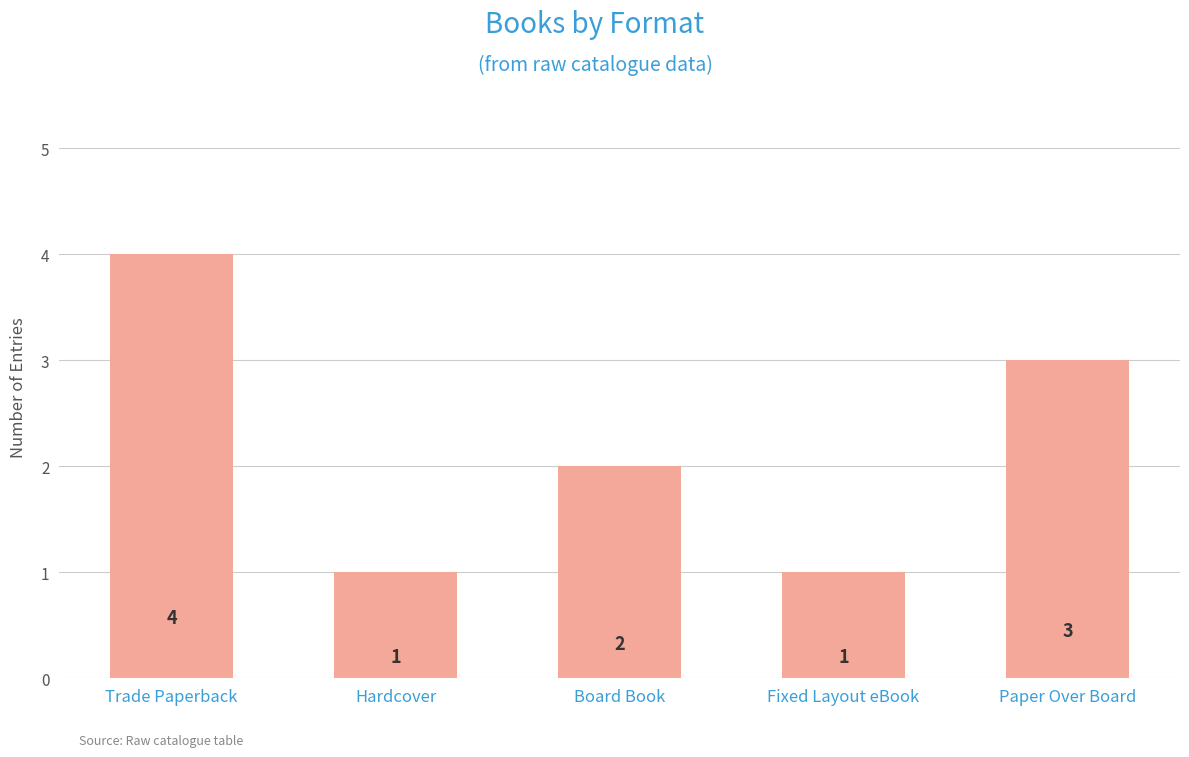

What is the change in value from Trade Paperback to Fixed Layout eBook?

-3